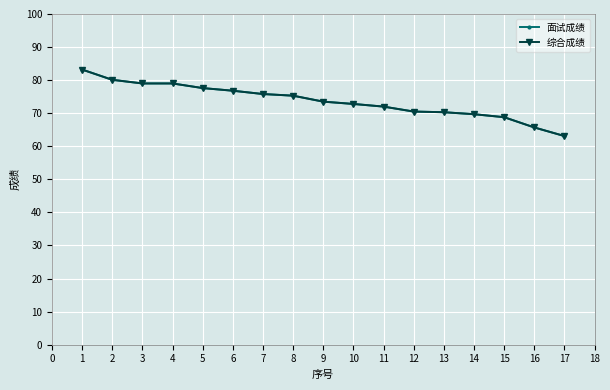

How many lines are shown in the chart?

2